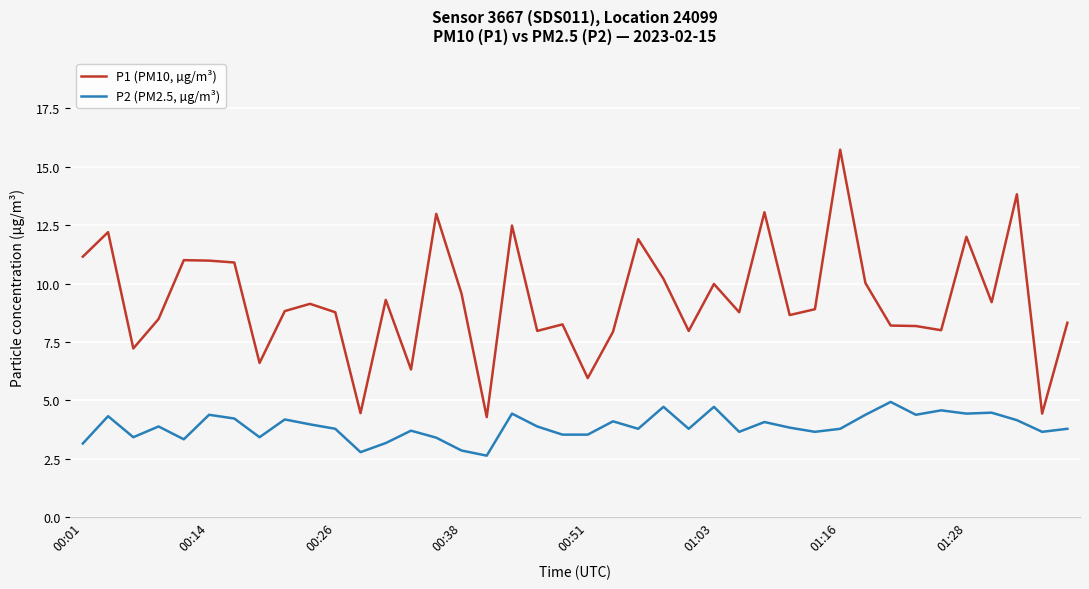

What is the maximum value shown in the chart?

15.7